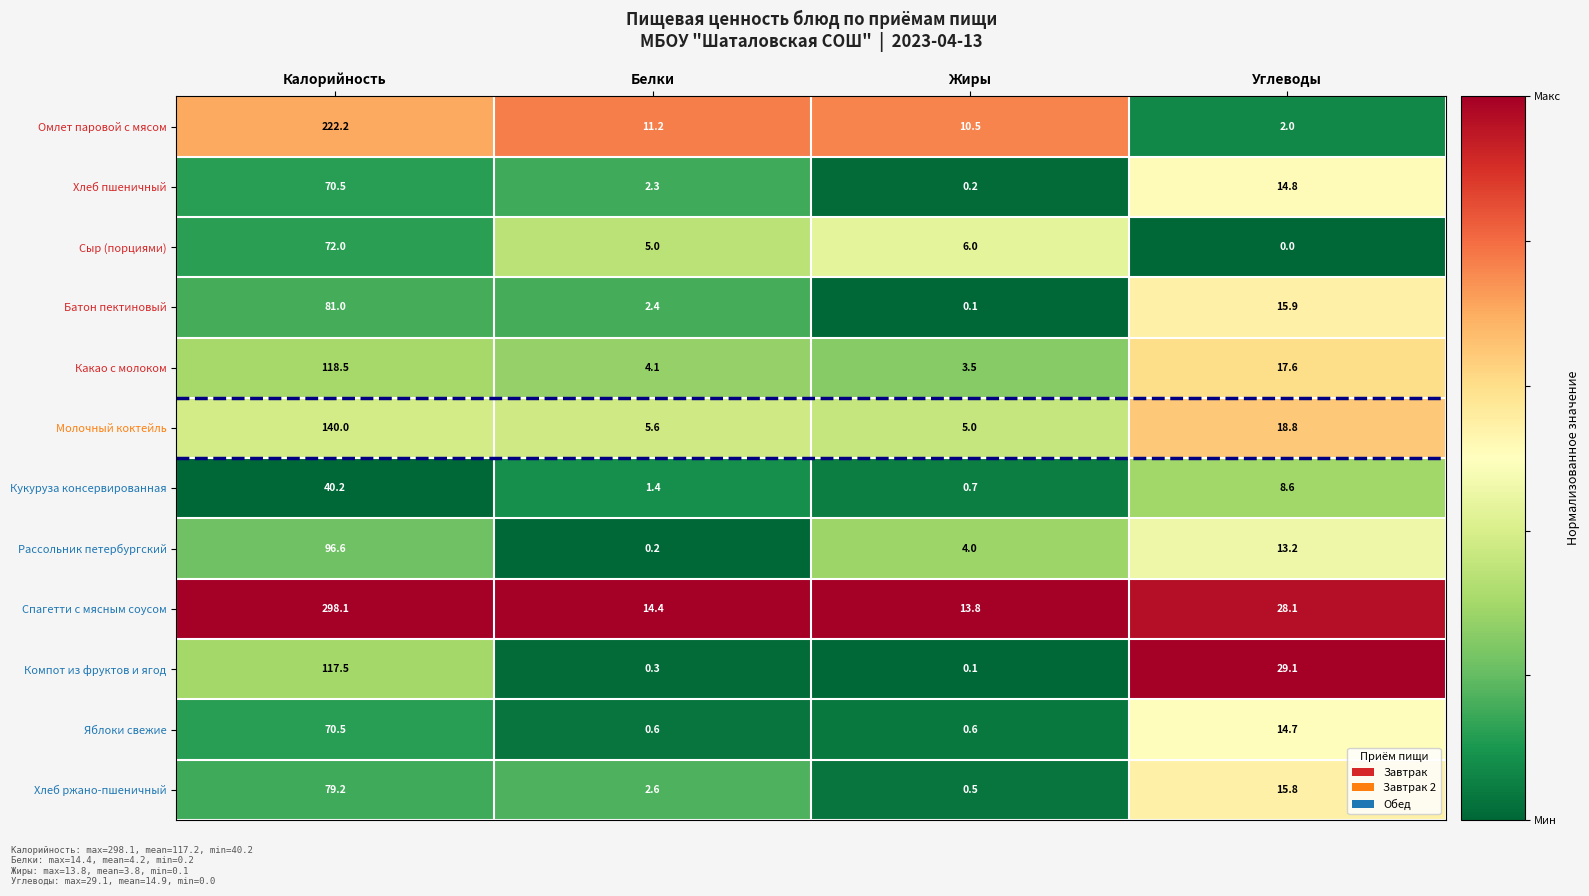

At which label does Рассольник петербургский reach its minimum?

Белки